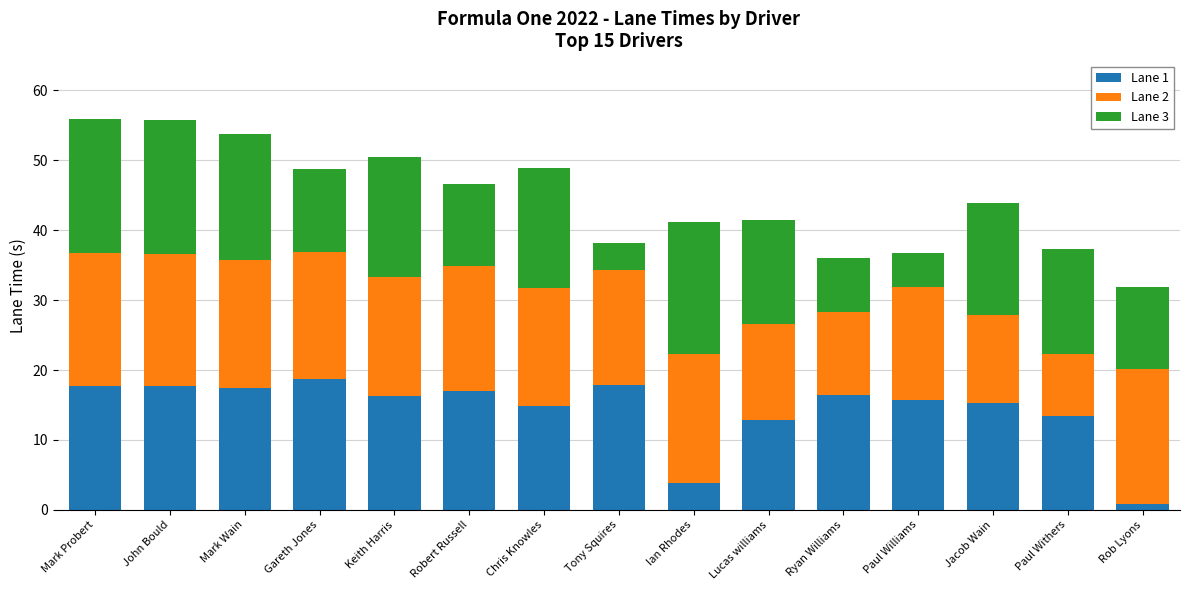

The value of Lane 1 at John Bould is 17.7. True or false?

True